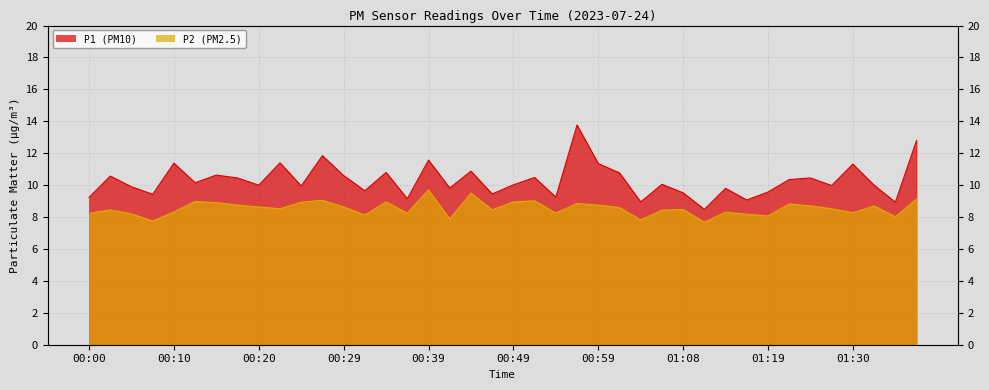

What is the difference between the P2 values at 00:46 and 00:44?

1.1